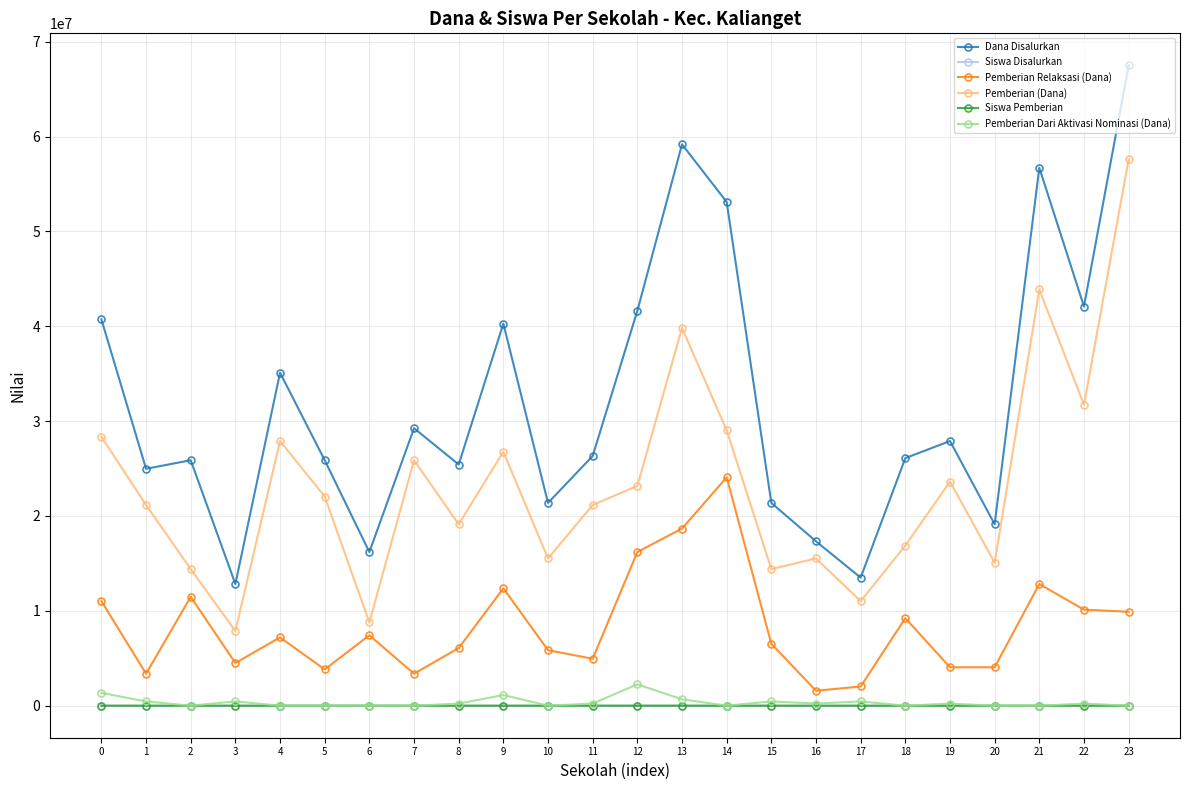

Which series has the largest total across all categories?

Dana Disalurkan